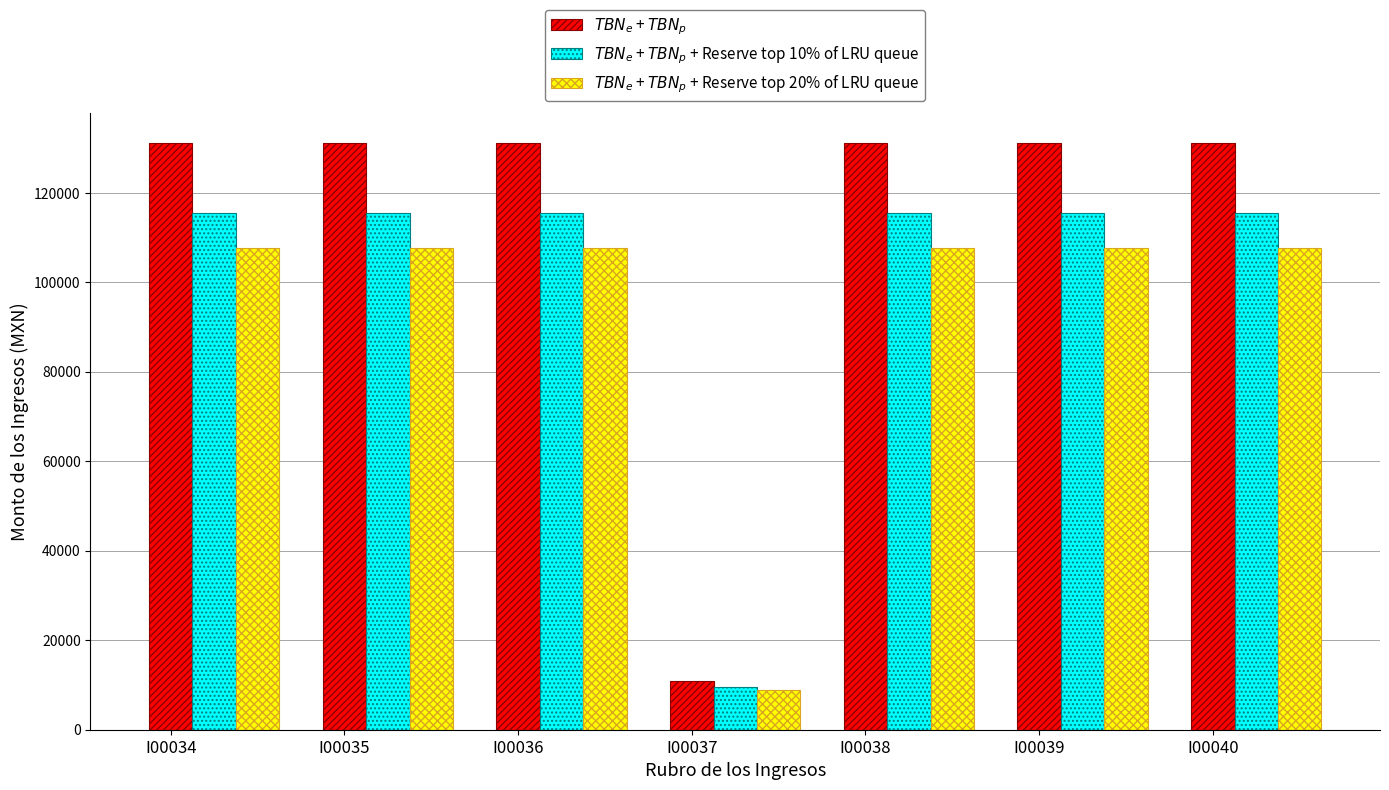

What is the value of the $TBN_e$ + $TBN_p$ bar at the 6th from the left?

131262.6